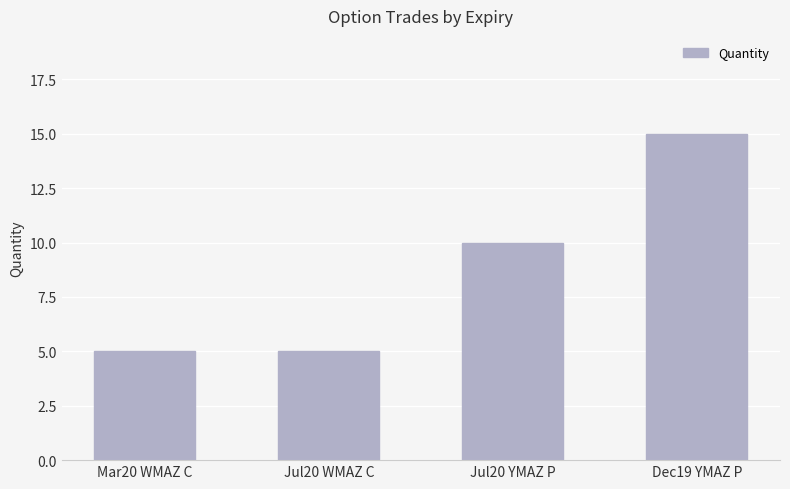

Reading left to right, transcribe all the data shown in this chart.

5	5	10	15